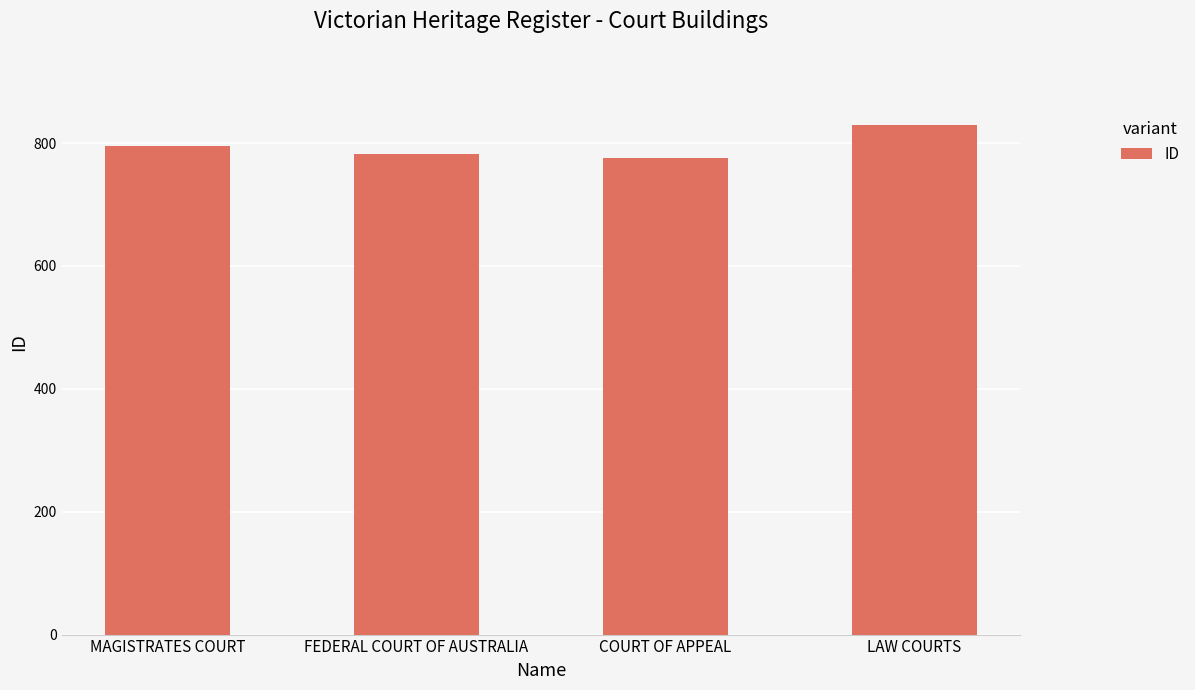

What is the label of the 2nd bar from the right?

COURT OF APPEAL